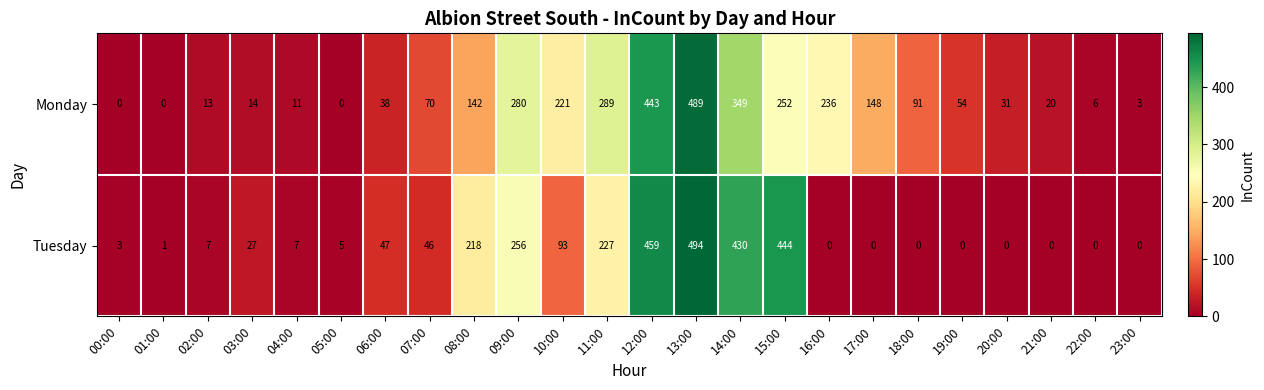

What is the difference between the highest and lowest values at 17:00?

148